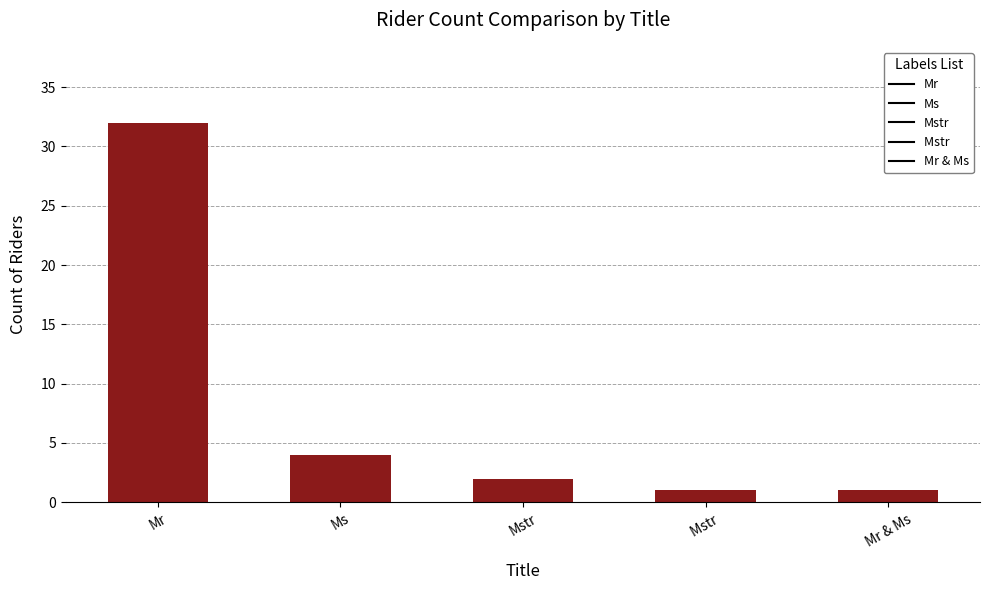

Where does the data first go above 2?

Mr